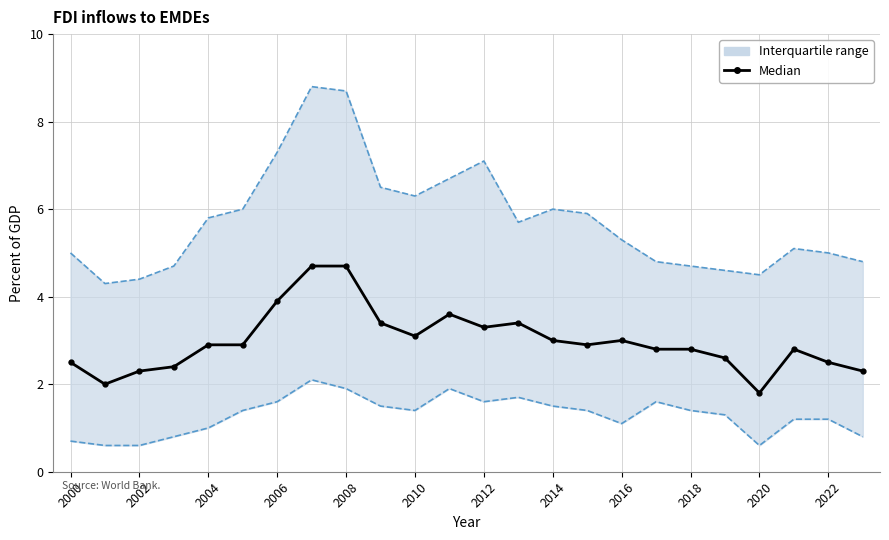

How many values are below 2?

1